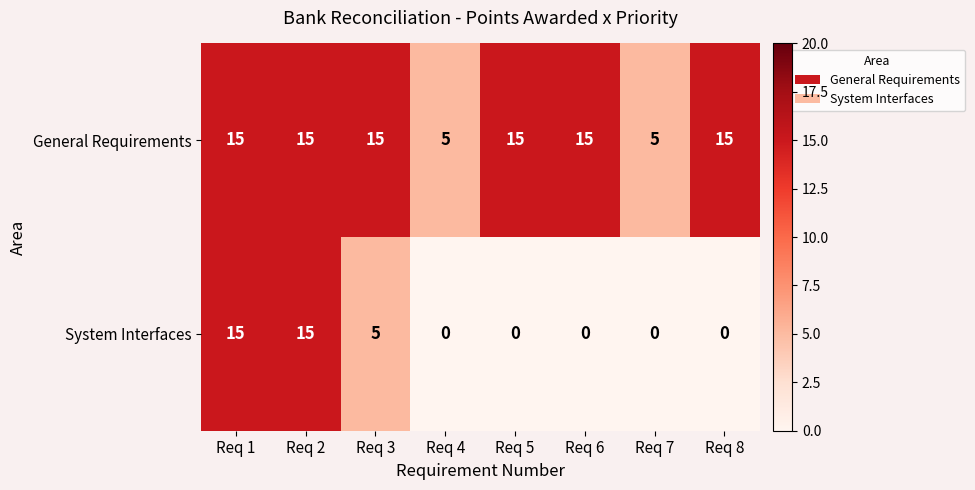

At how many categories does at least one series exceed 8?

6